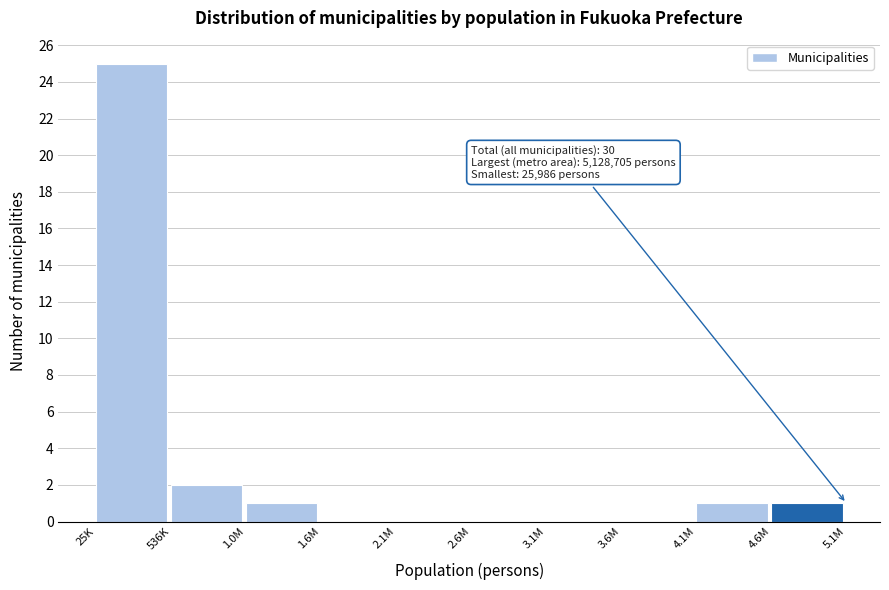

Reading left to right, what are all the values shown in this chart?

25K=25	536K=2	1.0M=1	1.6M=0	2.1M=0	2.6M=0	3.1M=0	3.6M=0	4.1M=1	4.6M=1